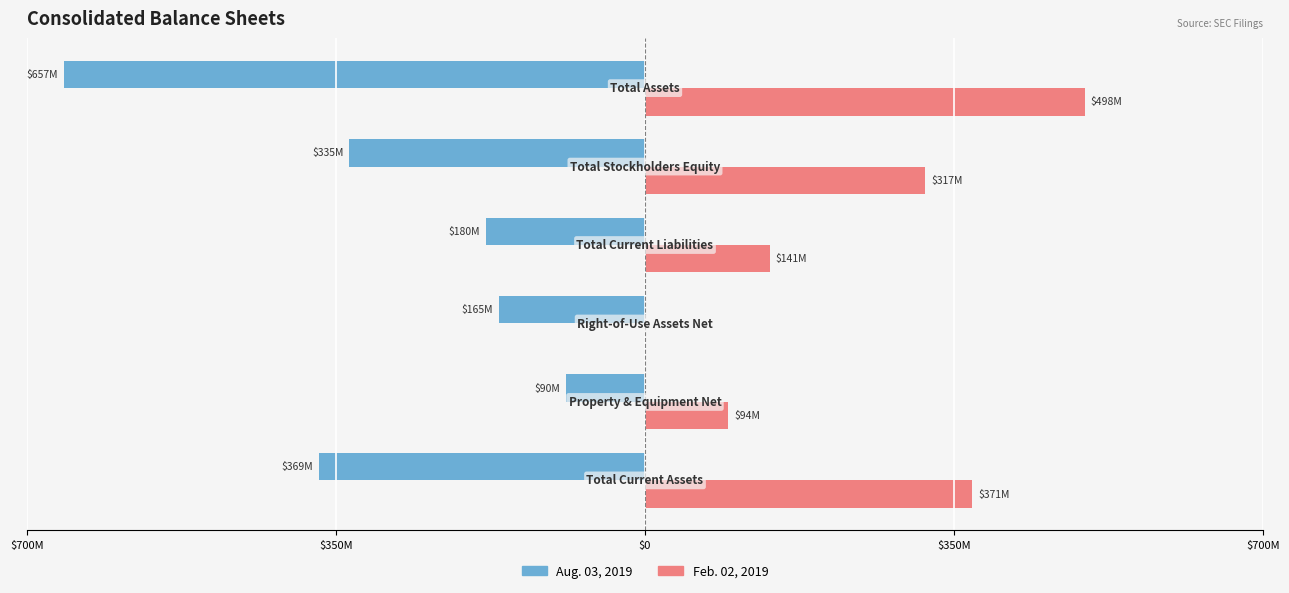

Which series has the largest range (max minus min)?

Aug. 03, 2019